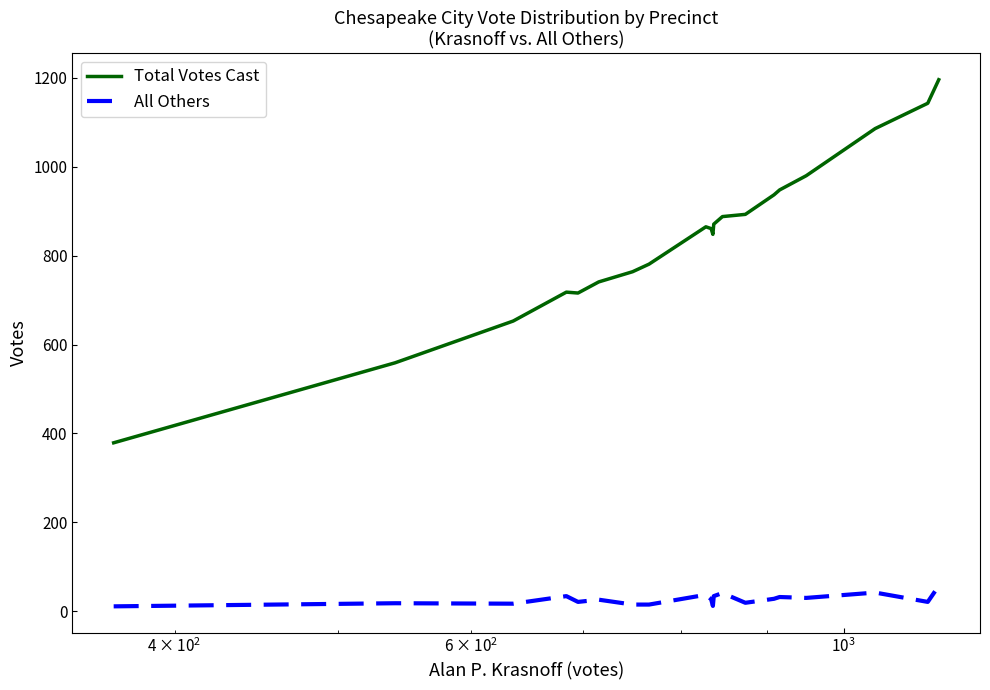

True or false: Total Votes Cast and All Others intersect in this chart.

False